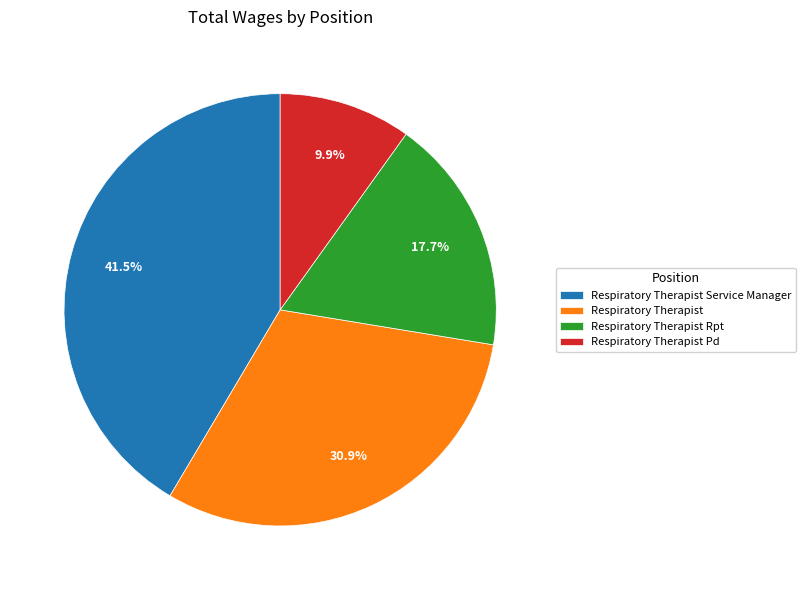

What percentage is the Respiratory Therapist Pd slice, to the nearest percent?

10%